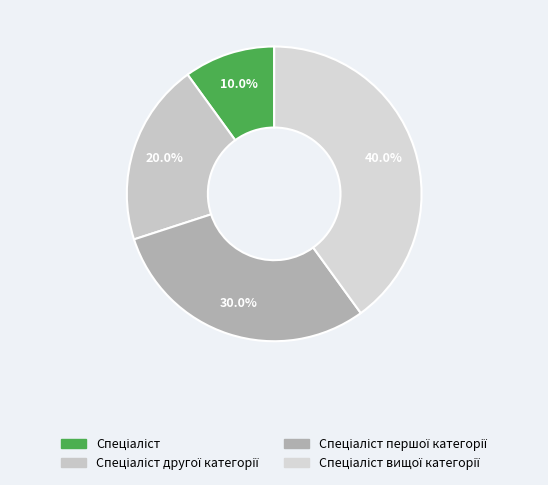

How many slices are in this pie chart?

4